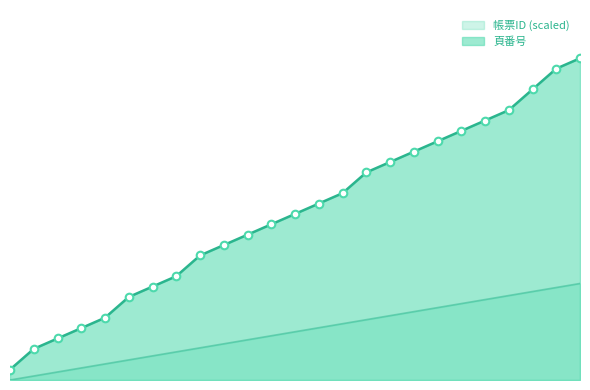

Which series has the largest total across all categories?

頁番号